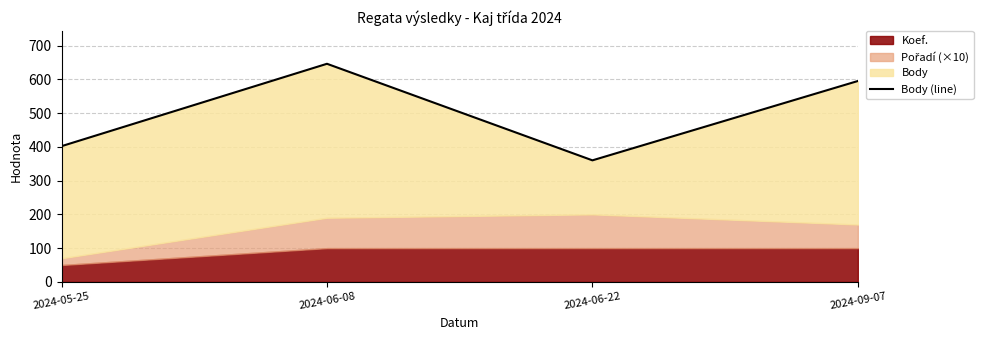

What is the value of the 4th point from the left?

595